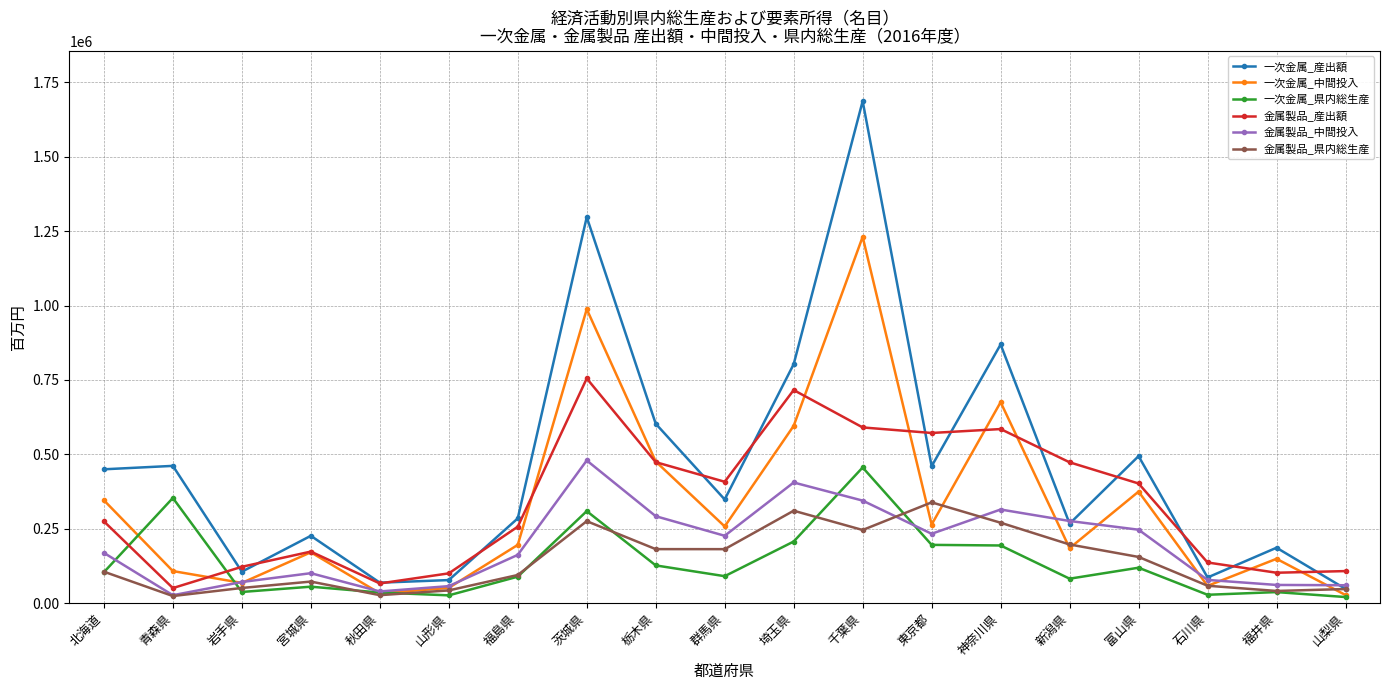

True or false: 一次金属_中間投入 and 一次金属_産出額 cross at least once.

False